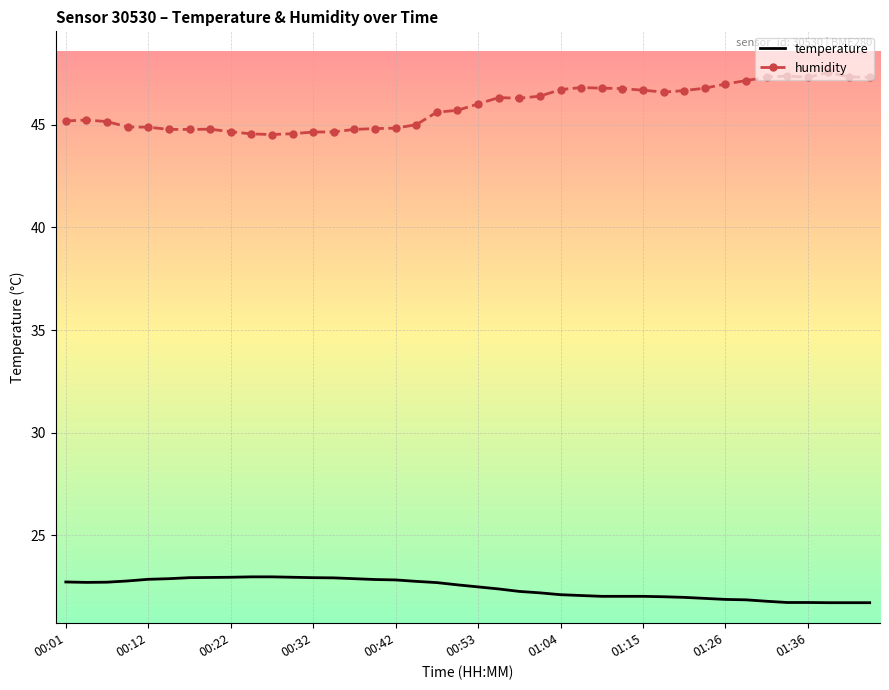

Rank the series by their maximum value, from lowest to highest.

temperature, humidity